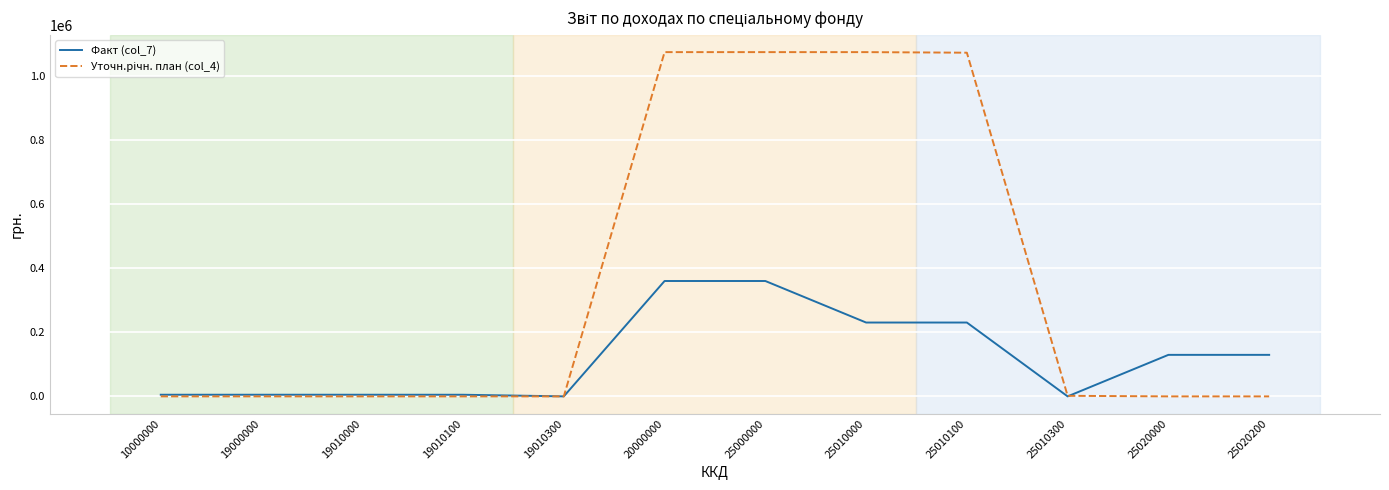

What is the greatest value displayed?

1074496.0